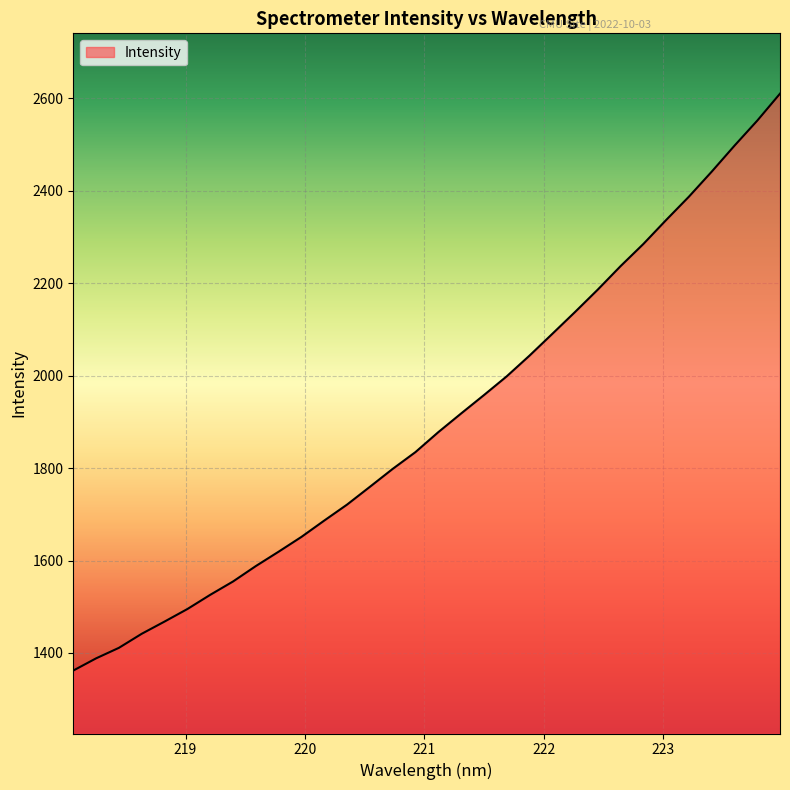

What is the smallest value displayed?

1362.0